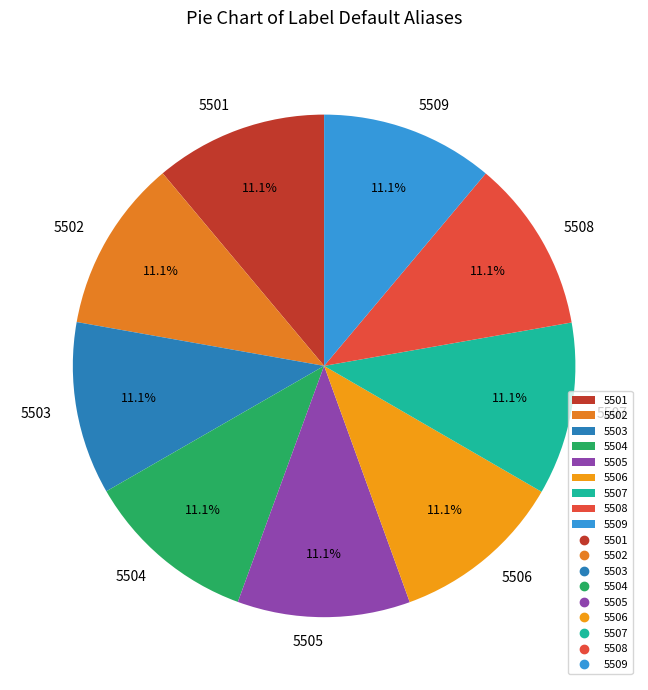

What is the ratio of the value at 5505 to the value at 5507?

1.0